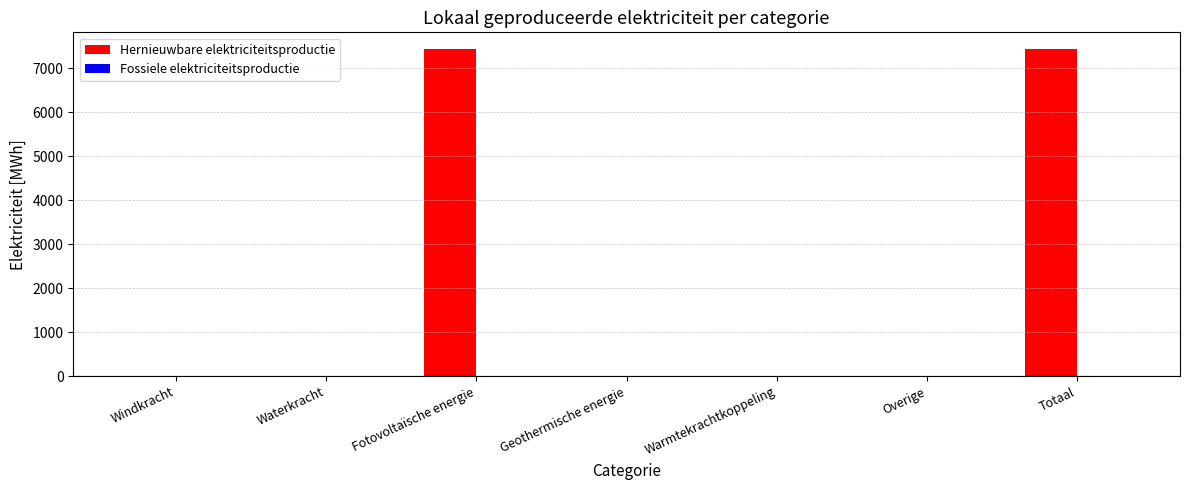

What is the sum of all values?

14878.8